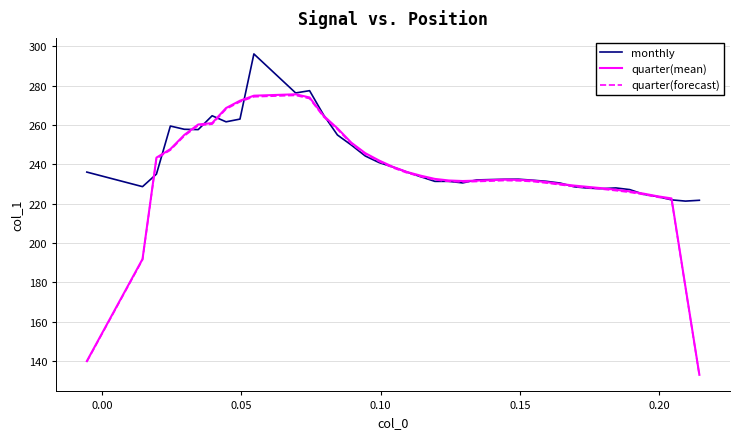

At how many categories does at least one series exceed 173?

40